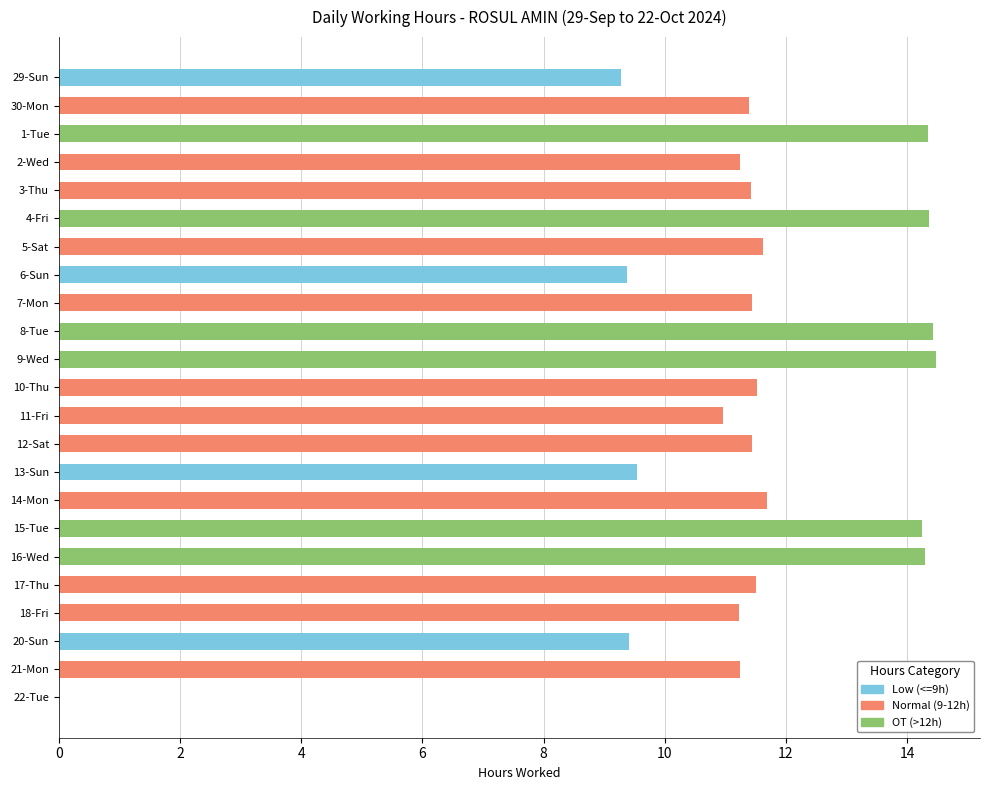

What is the maximum value for OT (>12h)?

14.5